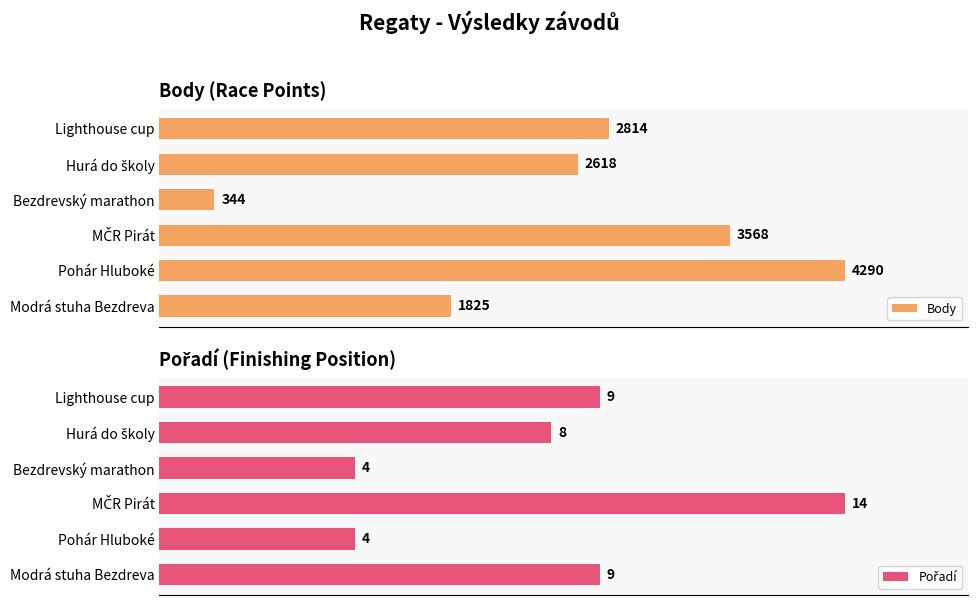

Which category has the highest value in the Body series?

Pohár Hluboké